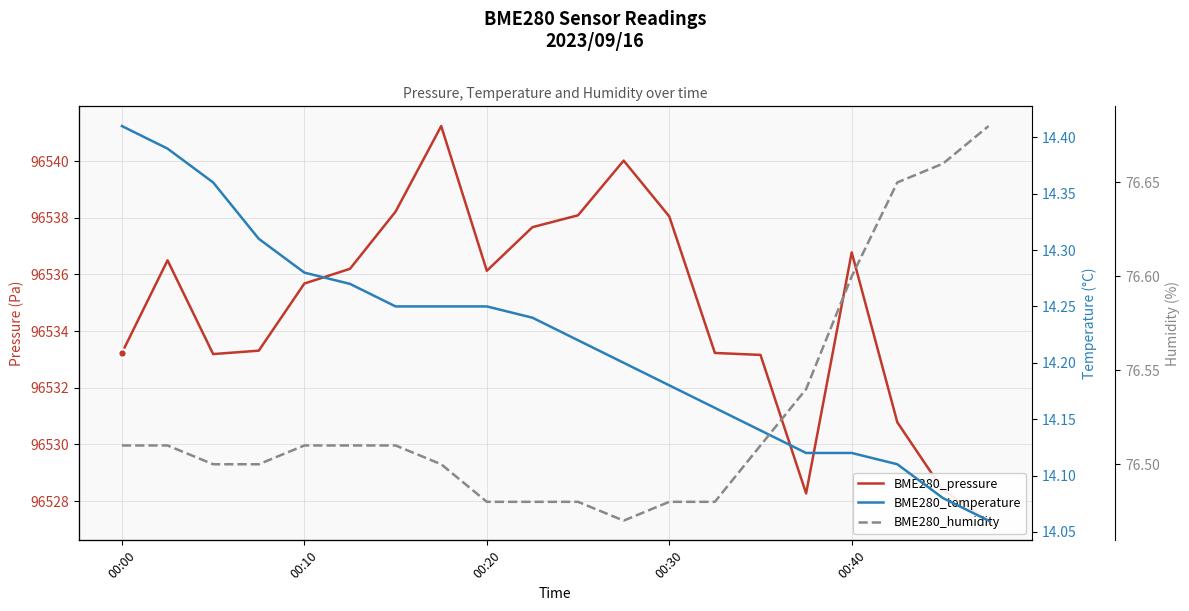

Which series has the largest total across all categories?

BME280_pressure